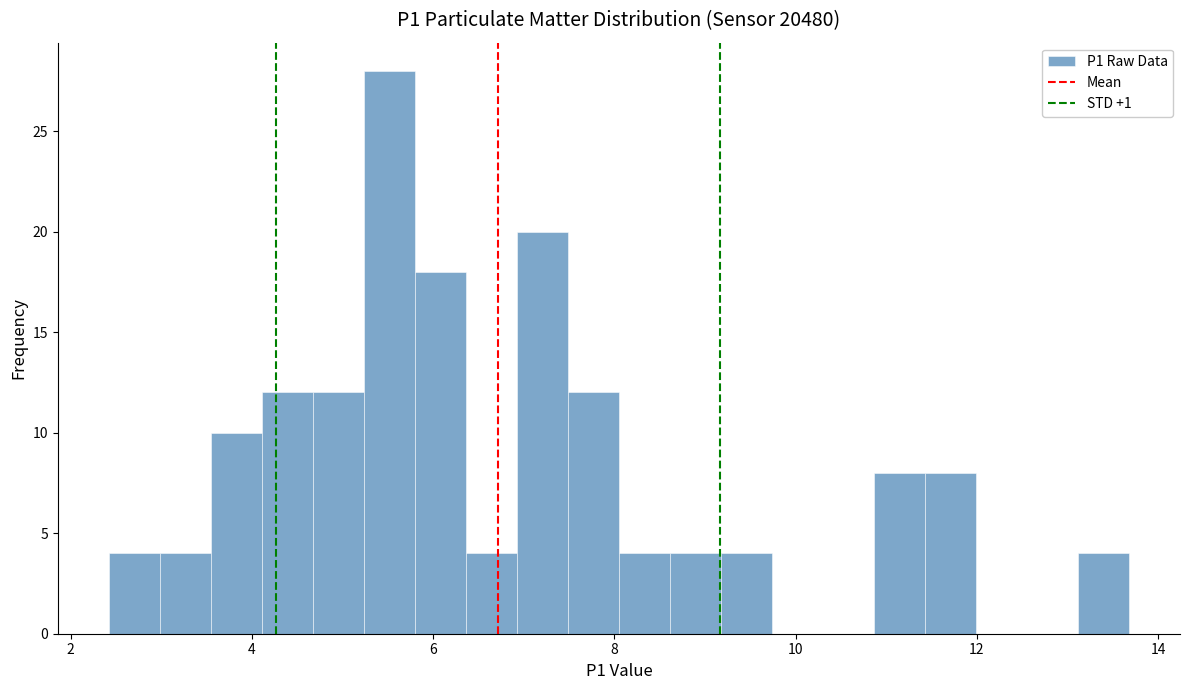

Read against the x-axis, roughly where is the centre of the tallest bar?

5.6